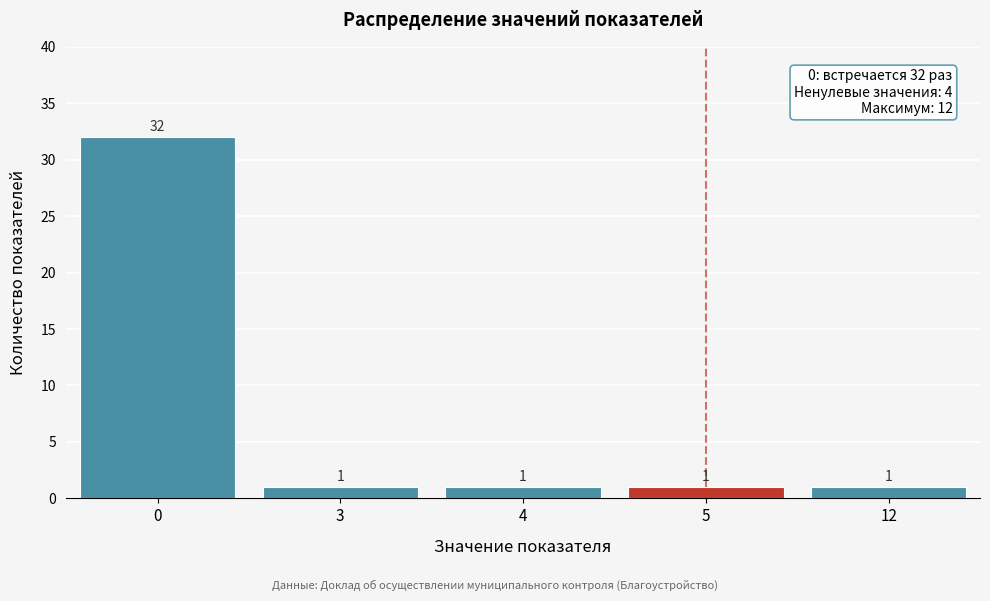

Reading right to left, extract all data points from this chart.

1	1	1	1	32